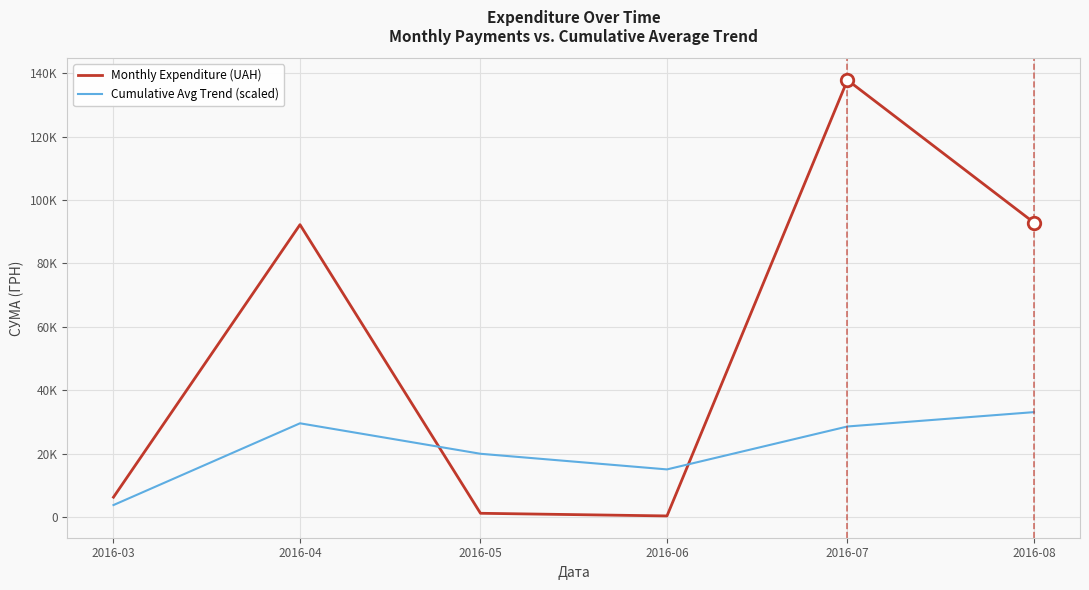

True or false: Cumulative Avg Trend (scaled) has more than 0 interior local peaks.

True